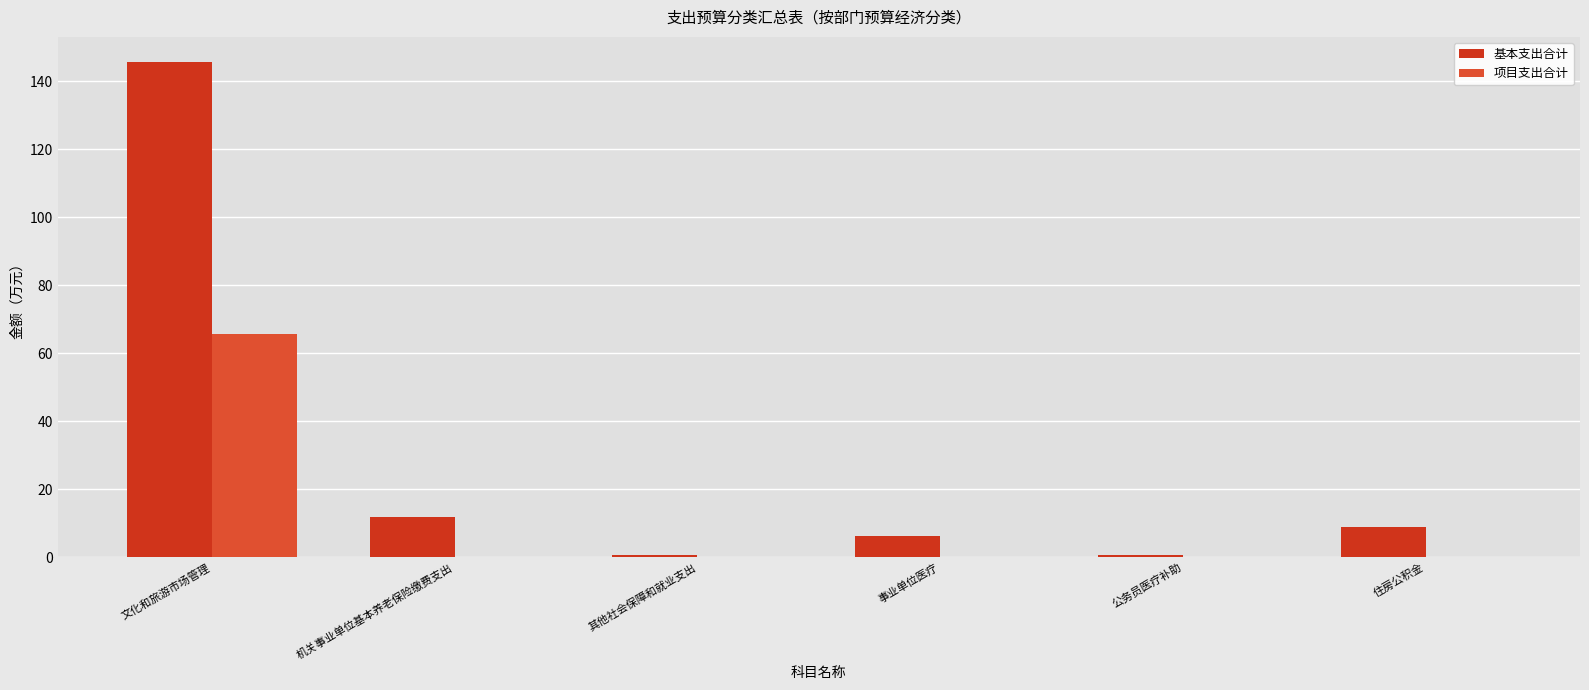

List the series in order of their overall mean, highest first.

基本支出合计, 项目支出合计